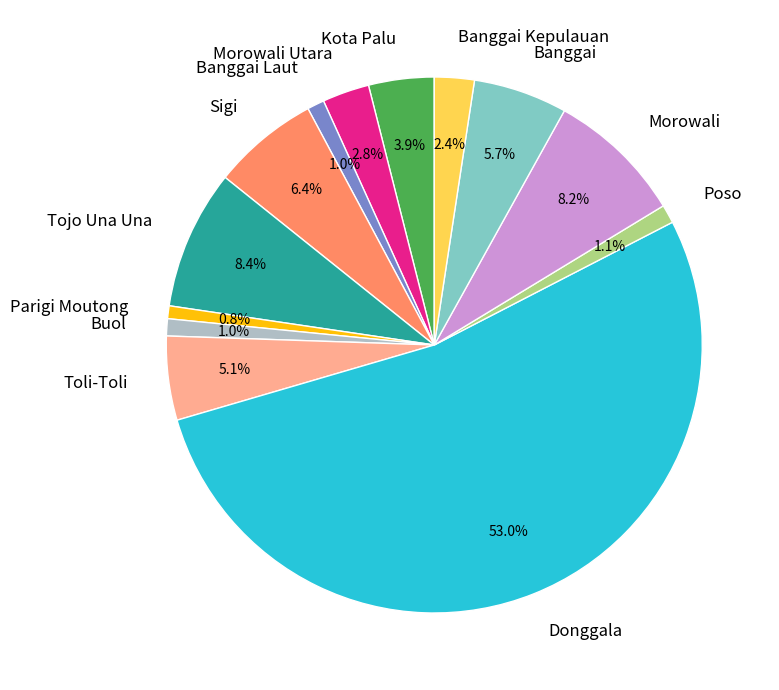

Between Banggai Laut and Morowali, which is larger?

Morowali